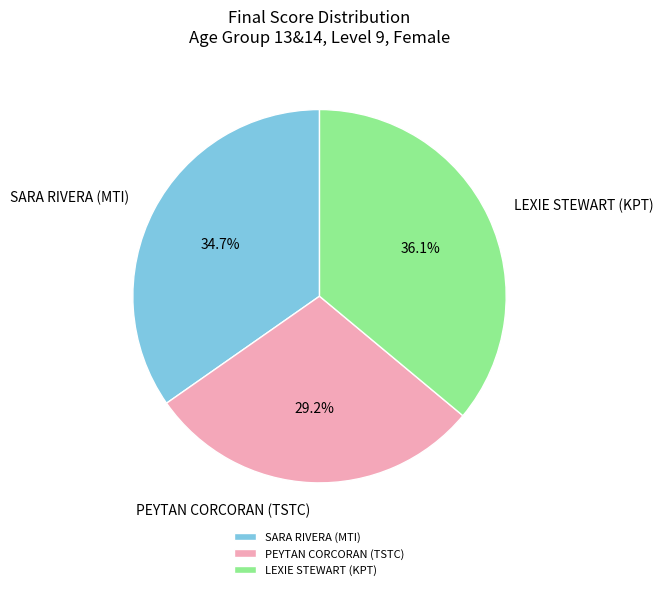

Which category has the smallest portion of the pie?

PEYTAN CORCORAN (TSTC)